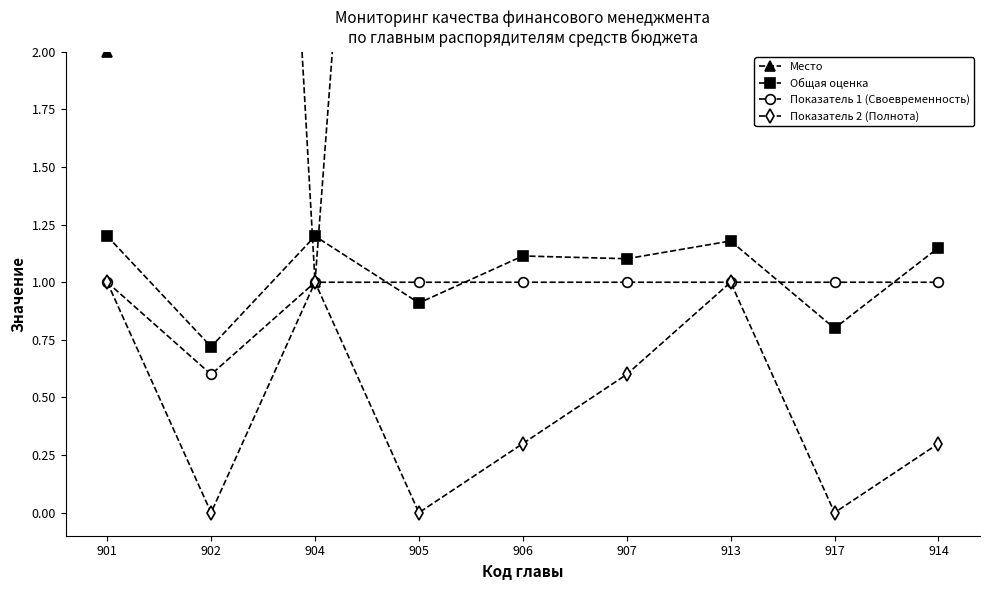

What is the label of the 7th point from the left?

913